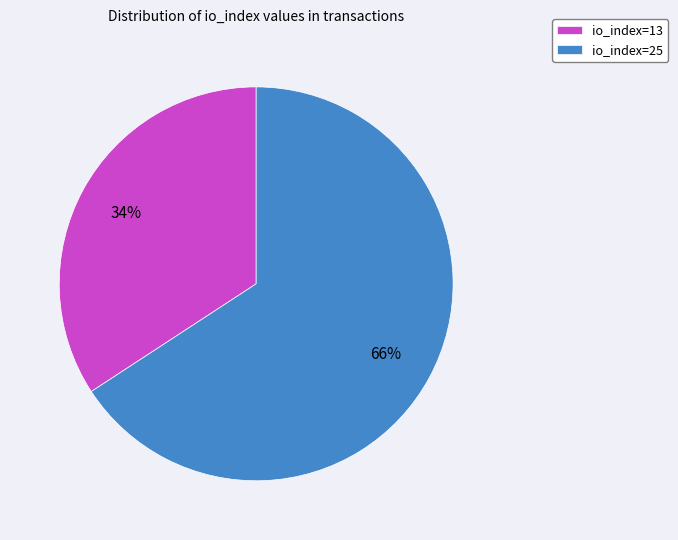

The io_index=13 slice represents 34% of the pie. True or false?

True